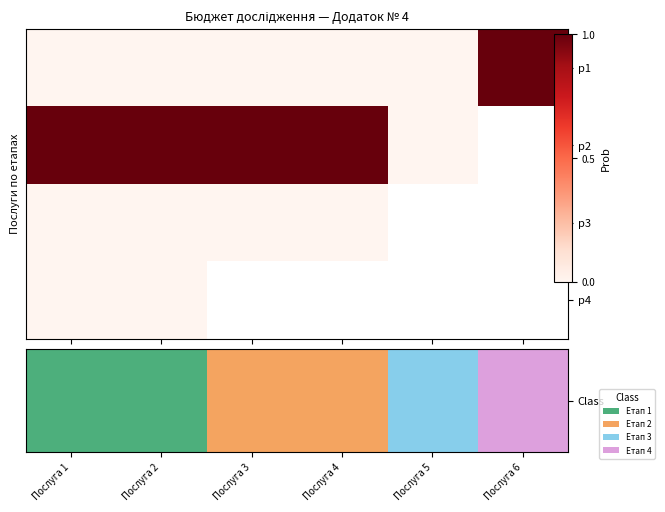

Which series has the largest range (max minus min)?

Class